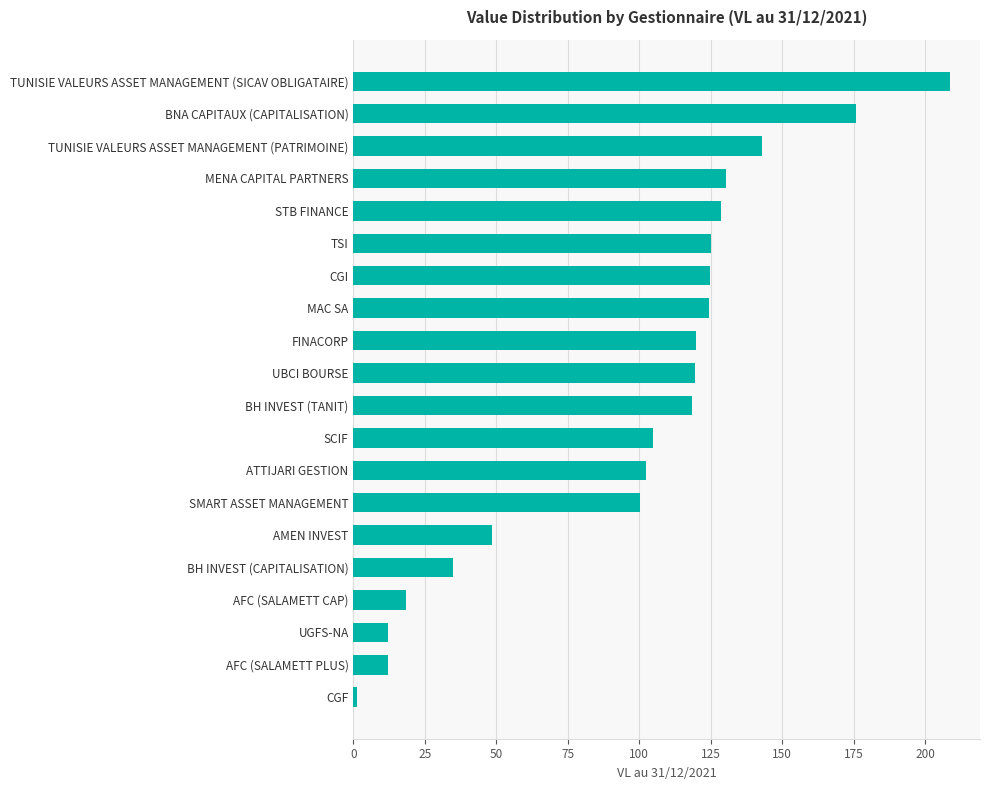

How many categories are shown in the chart?

20